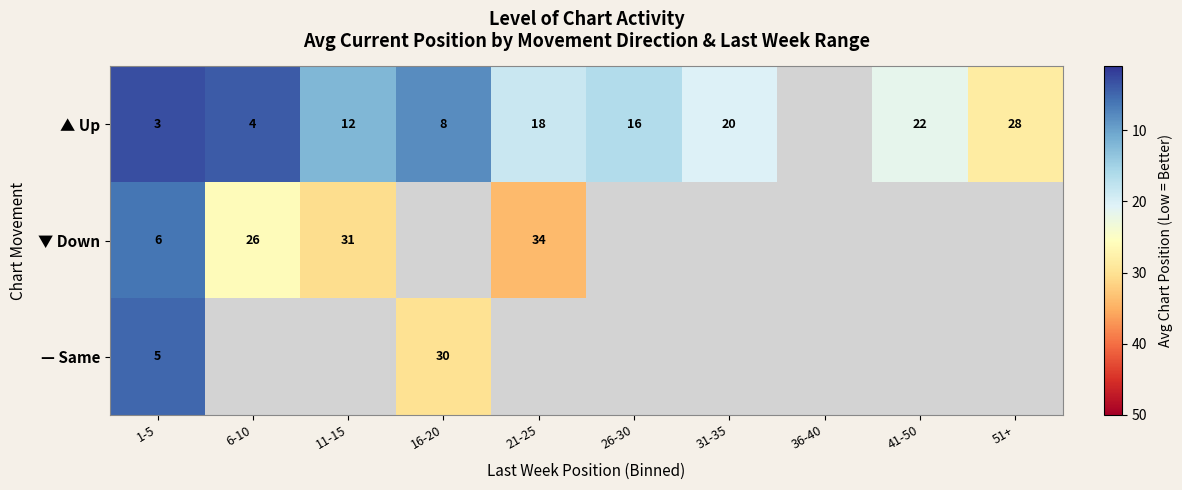

Count the number of data series in this chart.

3